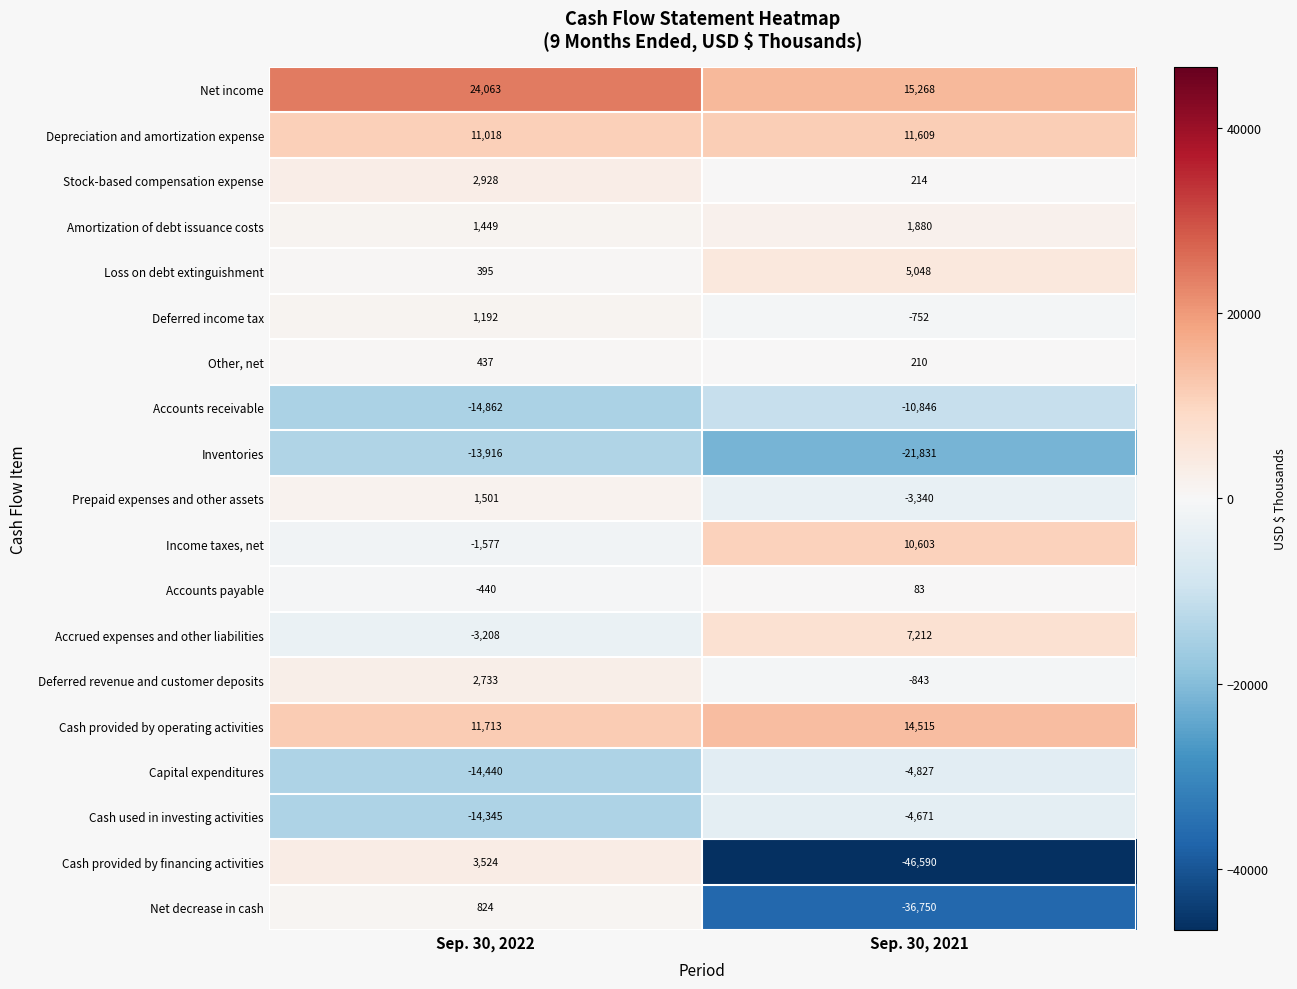

Rank the series at Sep. 30, 2022 from lowest to highest value.

Accounts receivable, Capital expenditures, Cash used in investing activities, Inventories, Accrued expenses and other liabilities, Income taxes, net, Accounts payable, Loss on debt extinguishment, Other, net, Net decrease in cash, Deferred income tax, Amortization of debt issuance costs, Prepaid expenses and other assets, Deferred revenue and customer deposits, Stock-based compensation expense, Cash provided by financing activities, Depreciation and amortization expense, Cash provided by operating activities, Net income